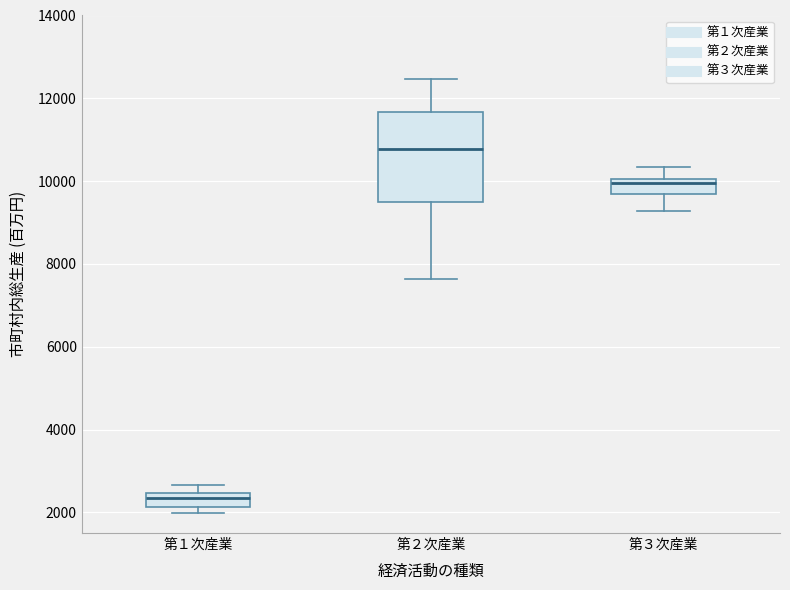

Reading left to right, read every box against the y-axis: the position of its median line, the range the box covers, and the ends of its whiskers. The values are not printed on the chart, so give them approximately, as read against the axis.

第１次産業: median 2400 (inside the box), box 2200 to 2400, whiskers 2000 to 2600
第２次産業: median 10800, box 9400 to 11600, whiskers 7600 to 12400
第３次産業: median 10000 (just below the box's upper edge), box 9600 to 10000, whiskers 9200 to 10400